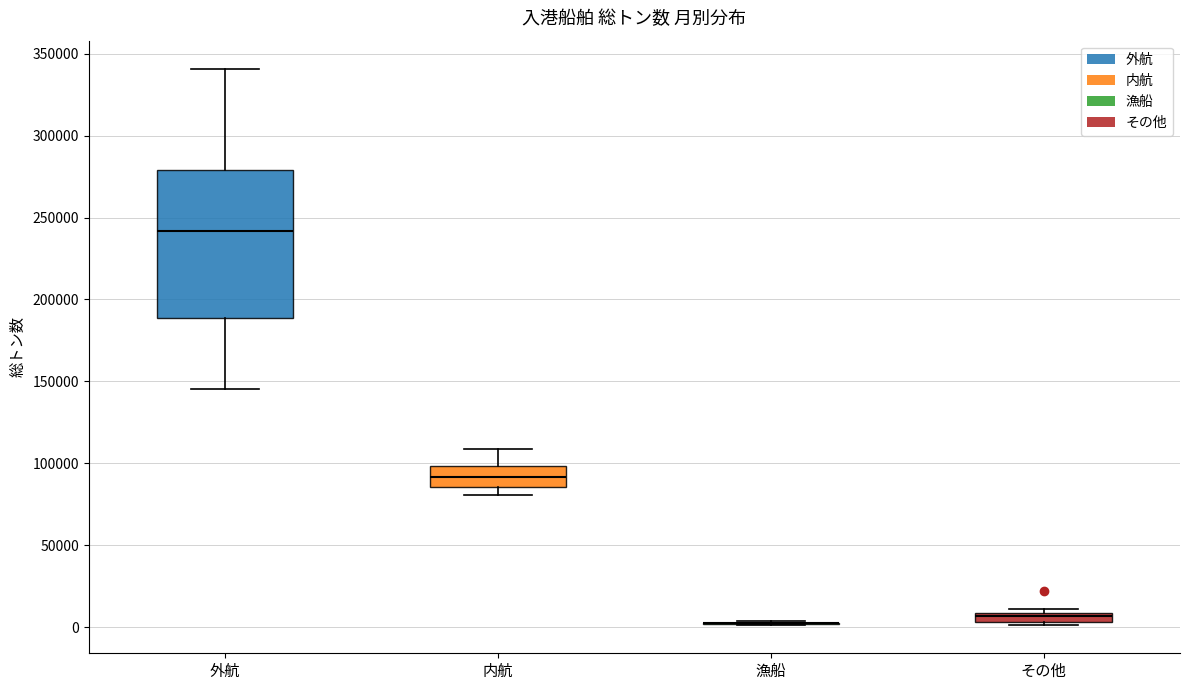

Which box is the tallest, from its lower edge to its upper edge?

外航